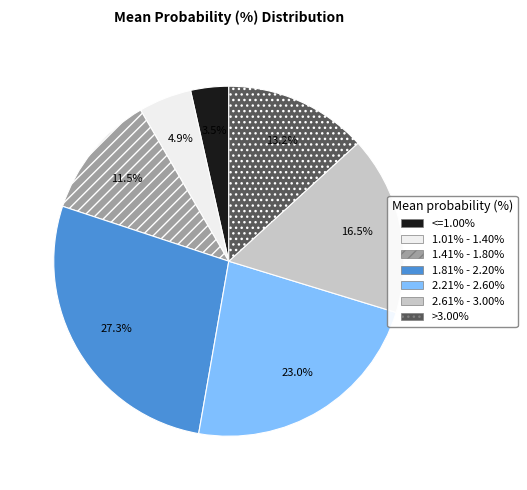

To the nearest percent, what portion does 1.81% - 2.20% represent?

27%